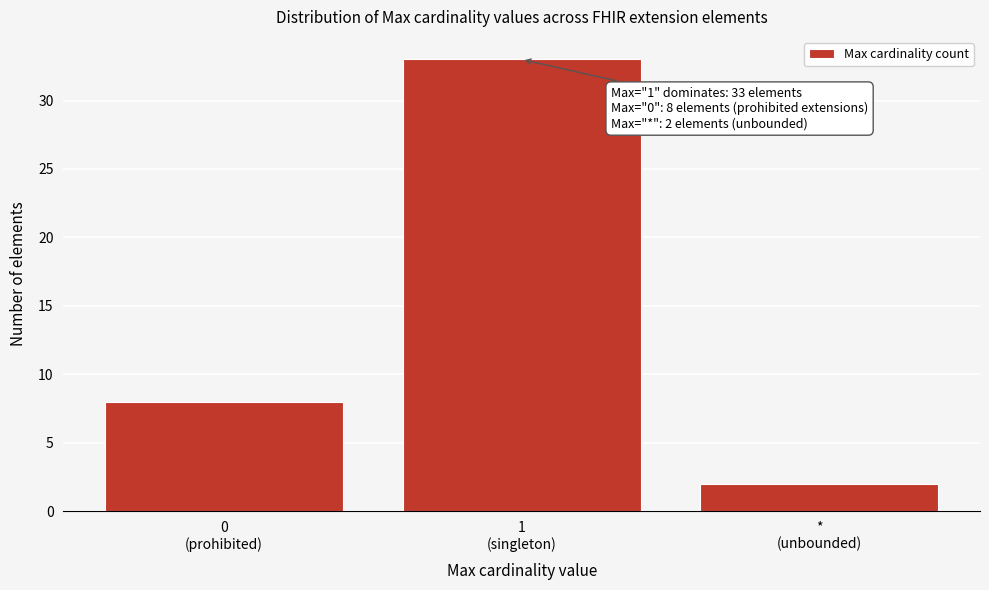

Reading right to left, list all the values displayed in this chart.

2	33	8